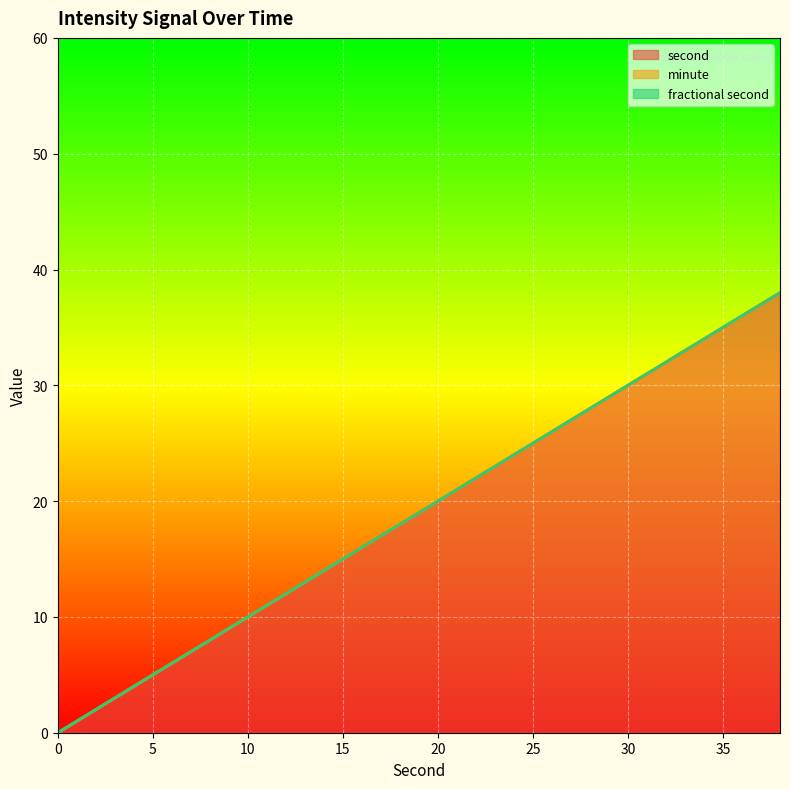

How many lines are shown in the chart?

3